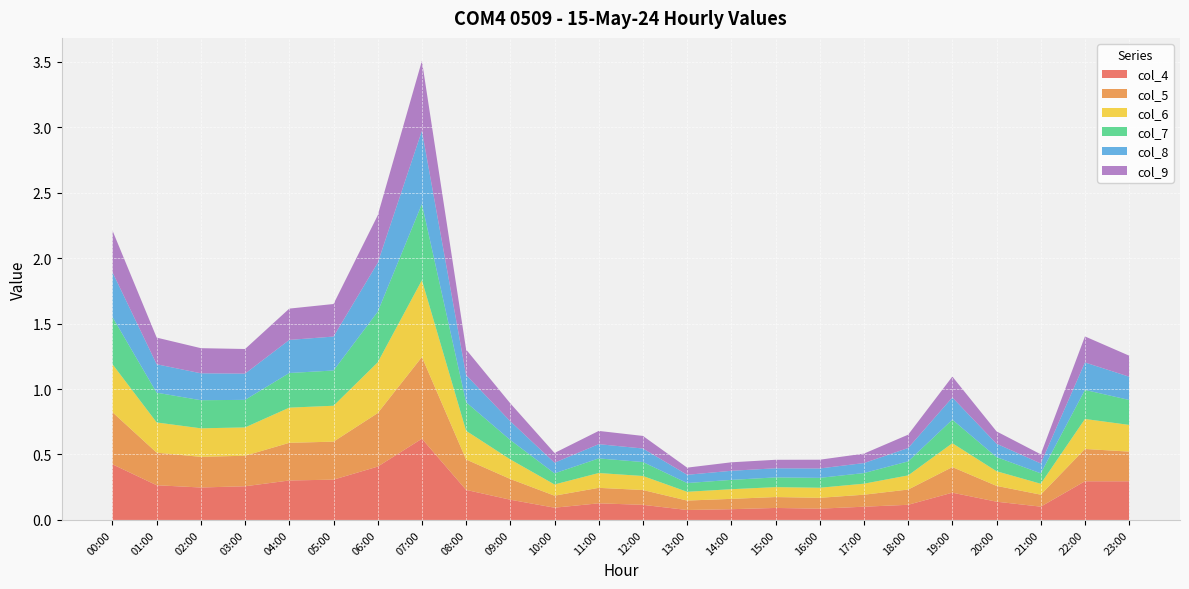

Reading left to right, extract all data points from this chart.

col_4: 0.4	0.3	0.2	0.3	0.3	0.3	0.4	0.6	0.2	0.2	0.1	0.1	0.1	0.1	0.1	0.1	0.1	0.1	0.1	0.2	0.1	0.1	0.3	0.3
col_5: 0.4	0.2	0.2	0.2	0.3	0.3	0.4	0.6	0.2	0.2	0.1	0.1	0.1	0.1	0.1	0.1	0.1	0.1	0.1	0.2	0.1	0.1	0.2	0.2
col_6: 0.4	0.2	0.2	0.2	0.3	0.3	0.4	0.6	0.2	0.1	0.1	0.1	0.1	0.1	0.1	0.1	0.1	0.1	0.1	0.2	0.1	0.1	0.2	0.2
col_7: 0.4	0.2	0.2	0.2	0.3	0.3	0.4	0.6	0.2	0.1	0.1	0.1	0.1	0.1	0.1	0.1	0.1	0.1	0.1	0.2	0.1	0.1	0.2	0.2
col_8: 0.3	0.2	0.2	0.2	0.3	0.3	0.4	0.6	0.2	0.1	0.1	0.1	0.1	0.1	0.1	0.1	0.1	0.1	0.1	0.2	0.1	0.1	0.2	0.2
col_9: 0.3	0.2	0.2	0.2	0.2	0.2	0.4	0.5	0.2	0.1	0.1	0.1	0.1	0.1	0.1	0.1	0.1	0.1	0.1	0.2	0.1	0.1	0.2	0.2